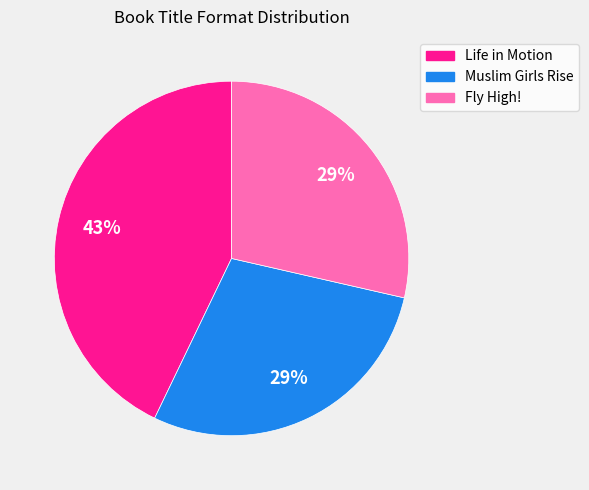

What percentage is the Muslim Girls Rise slice, to the nearest percent?

29%